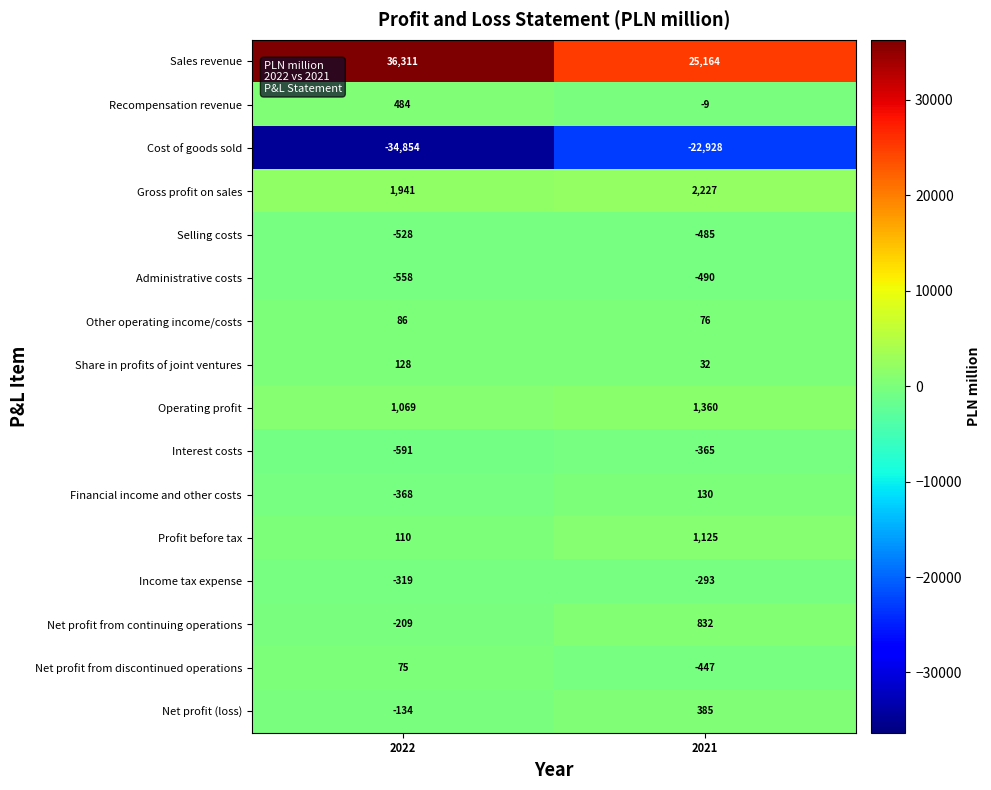

The value of Share in profits of joint ventures at 2022 is 168. True or false?

False